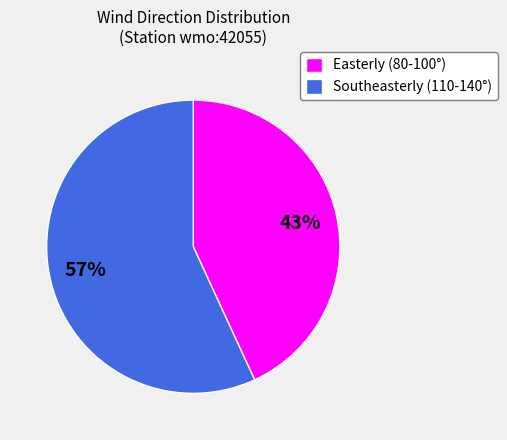

Between Easterly (80-100°) and Southeasterly (110-140°), which is larger?

Southeasterly (110-140°)